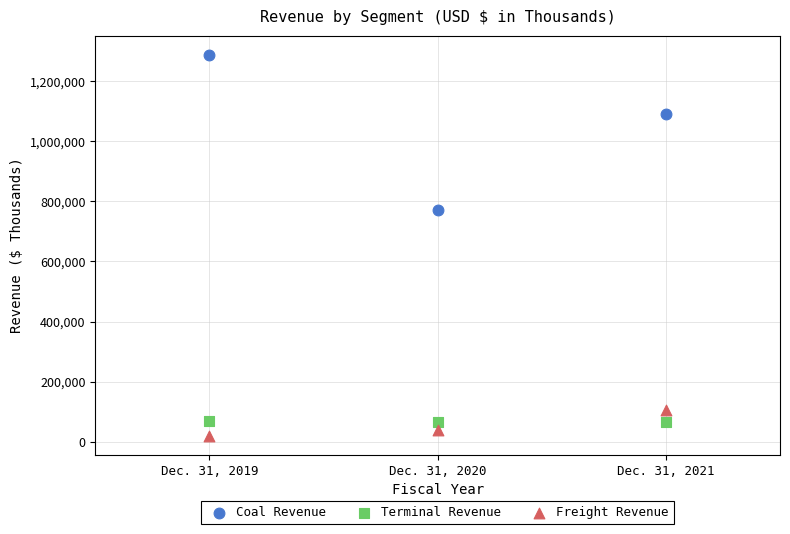

Across all series, what Y value is closest to 654098?

772662